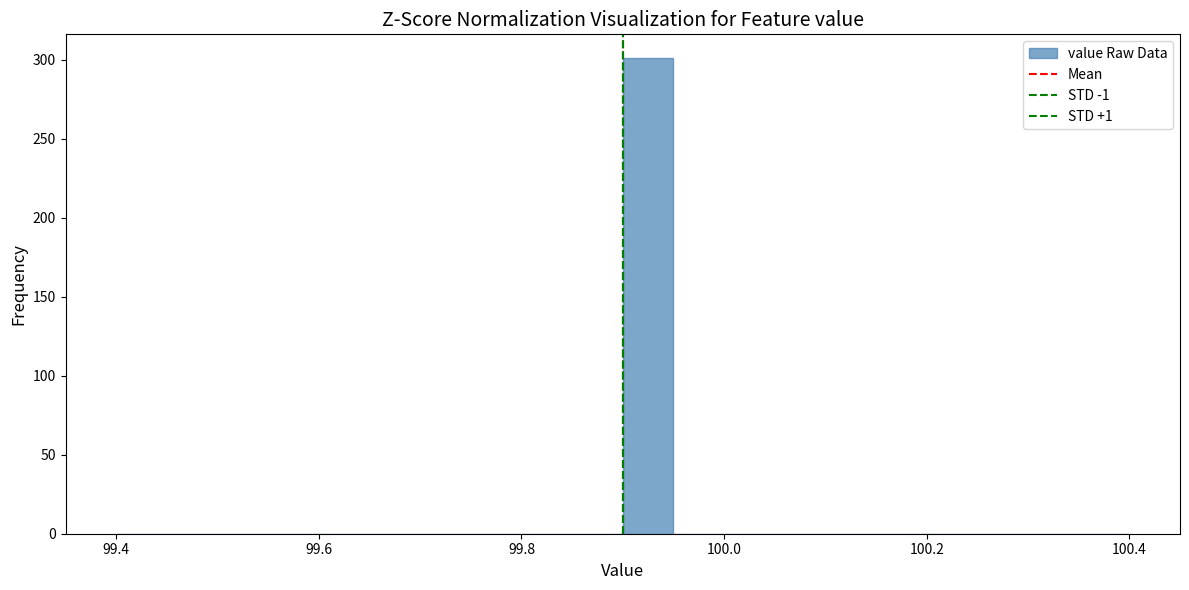

Read against the x-axis, roughly where is the centre of the tallest bar?

99.92